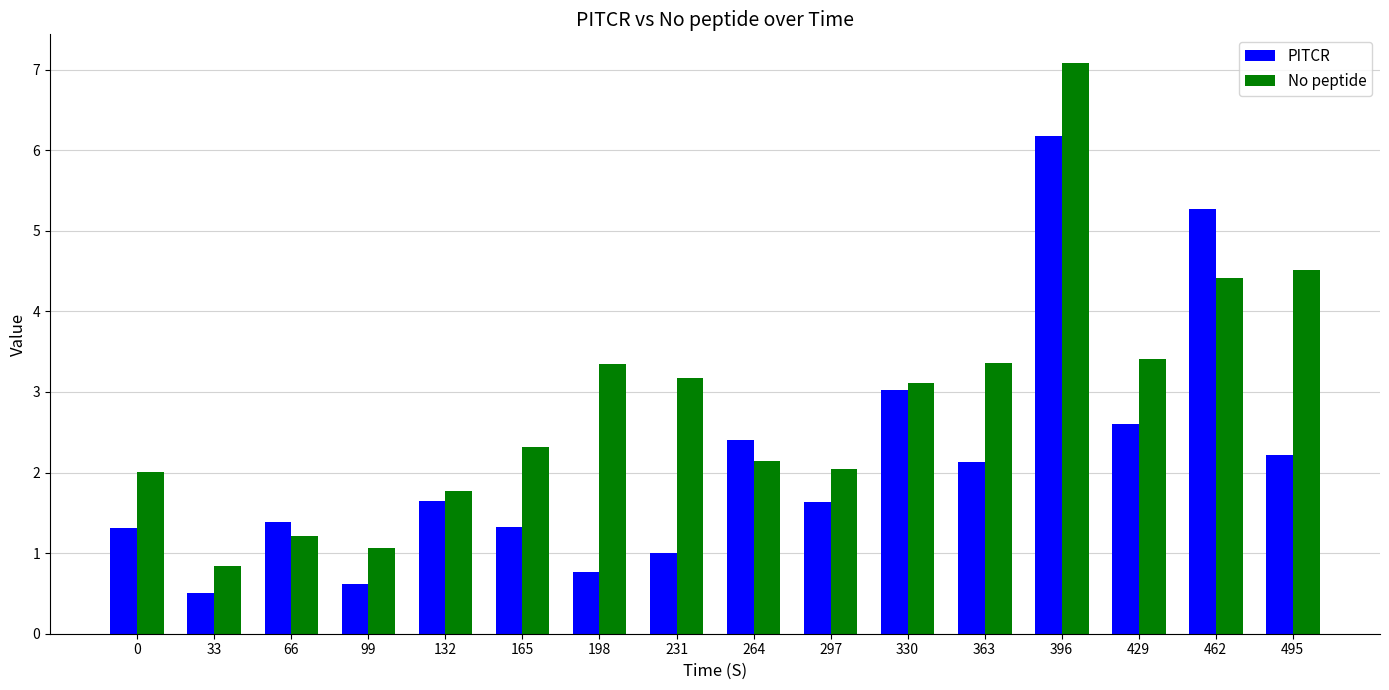

What is the sum of all No peptide values?

45.8